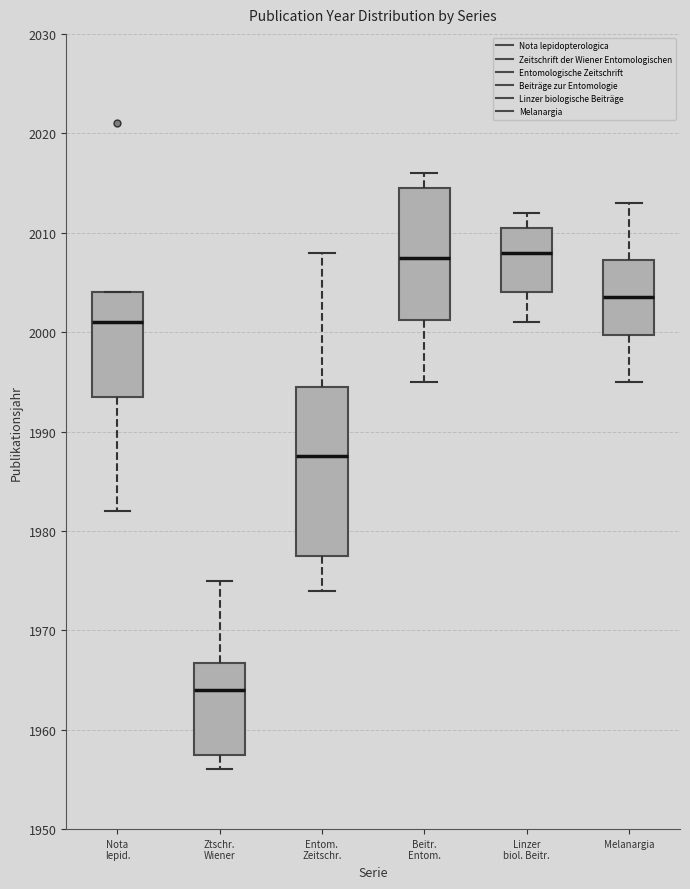

Reading left to right, transcribe this box plot: for each box, give where its median line is, the range the box spans, and where its two whiskers end, as read against the y-axis. The values are not printed on the chart, so give them approximately, as read against the axis.

Nota lepid.: median 2001, box 1994 to 2004, whiskers 1982 to 2004
Ztschr. Wiener: median 1964, box 1958 to 1967, whiskers 1956 to 1975
Entom. Zeitschr.: median 1988, box 1978 to 1995, whiskers 1974 to 2008
Beitr. Entom.: median 2008, box 2001 to 2015, whiskers 1995 to 2016
Linzer biol. Beitr.: median 2008, box 2004 to 2011, whiskers 2001 to 2012
Melanargia: median 2004, box 2000 to 2007, whiskers 1995 to 2013